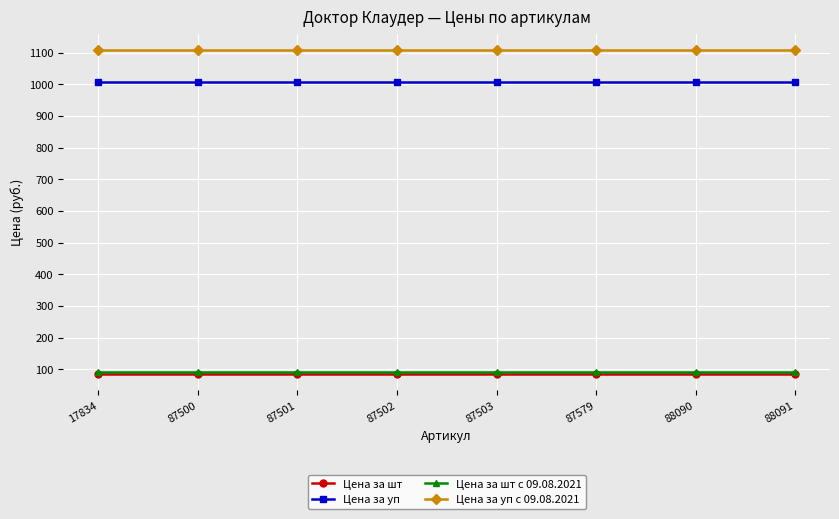

What is the maximum value shown in the chart?

1108.8